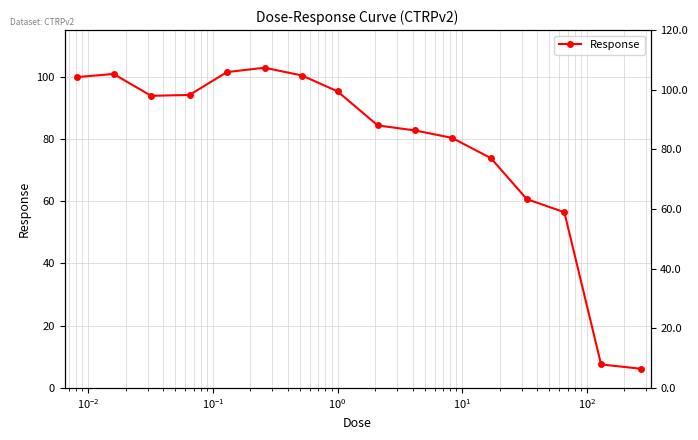

The chart shows a value of 169.5 at $\mathdefault{10^{-4}}$. True or false?

False